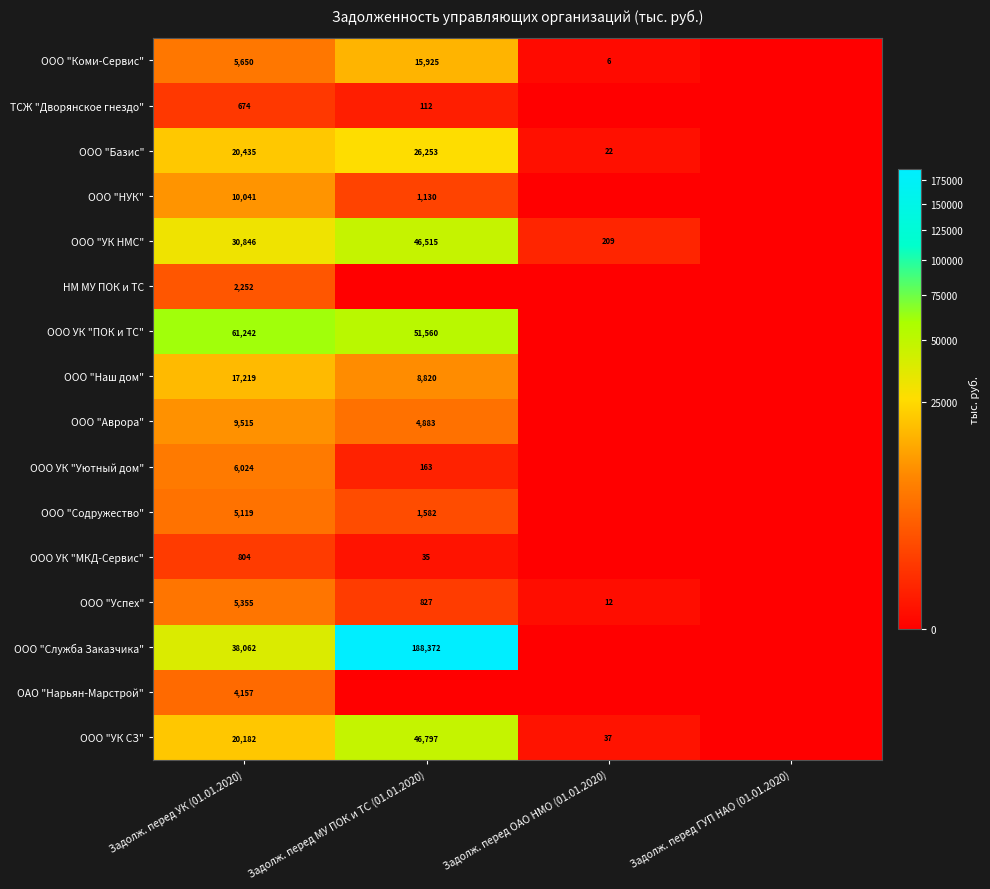

What is the total value across all series at Задолж. перед УК (01.01.2020)?

237577